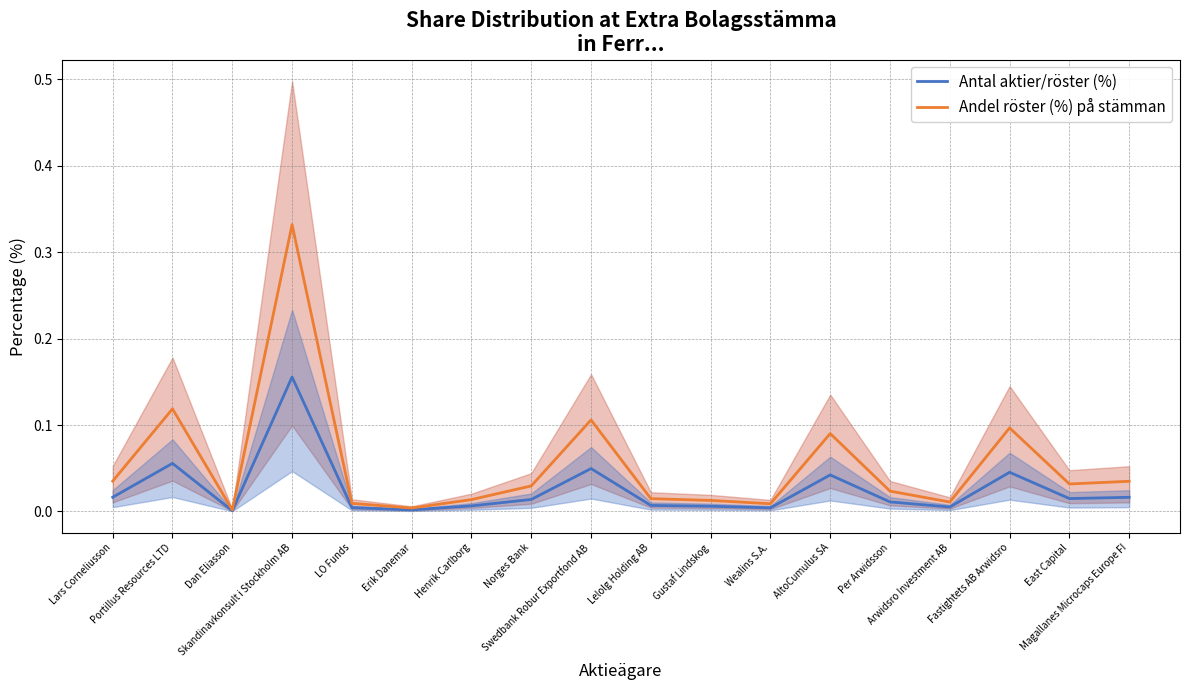

Between Arwidsro Investment AB and Henrik Carlborg, which is larger?

Henrik Carlborg